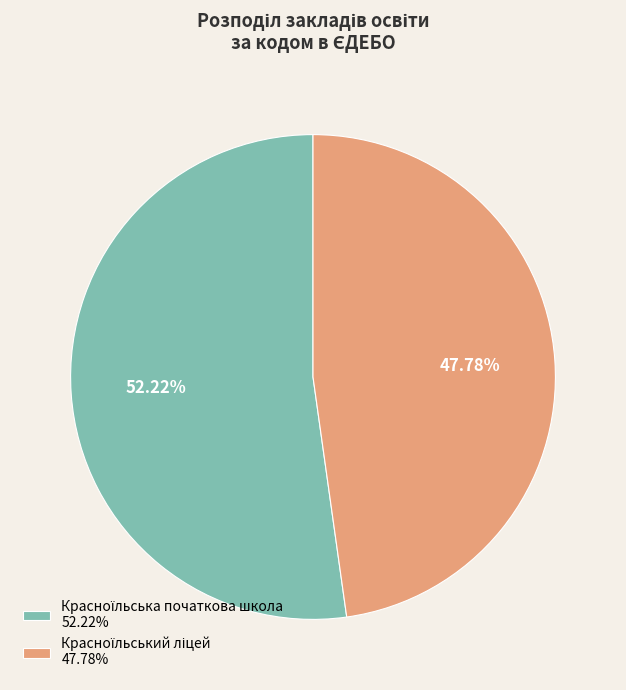

How many segments does this pie chart have?

2